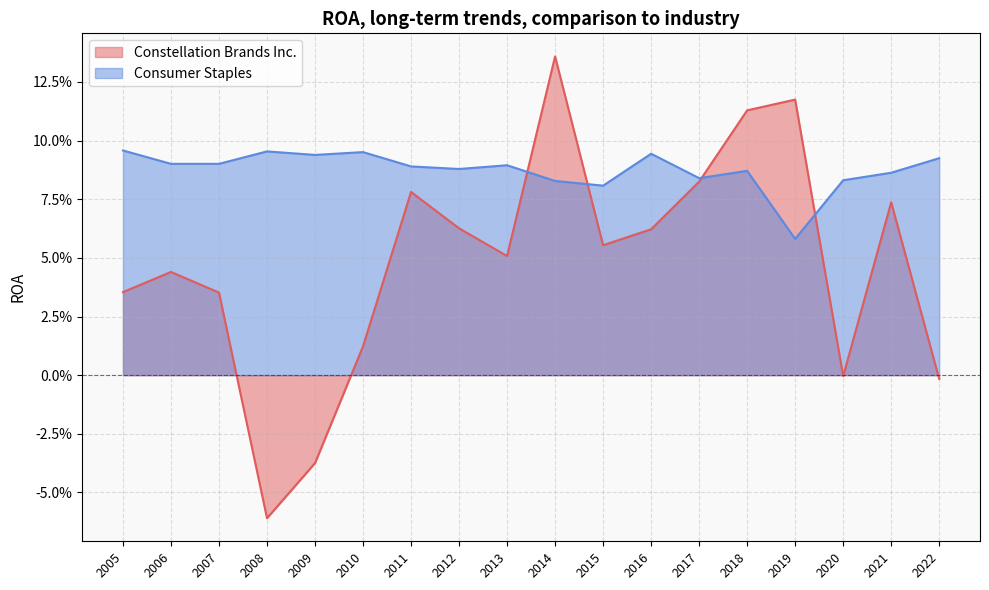

How many intersections are there between Consumer Staples and Constellation Brands Inc.?

4